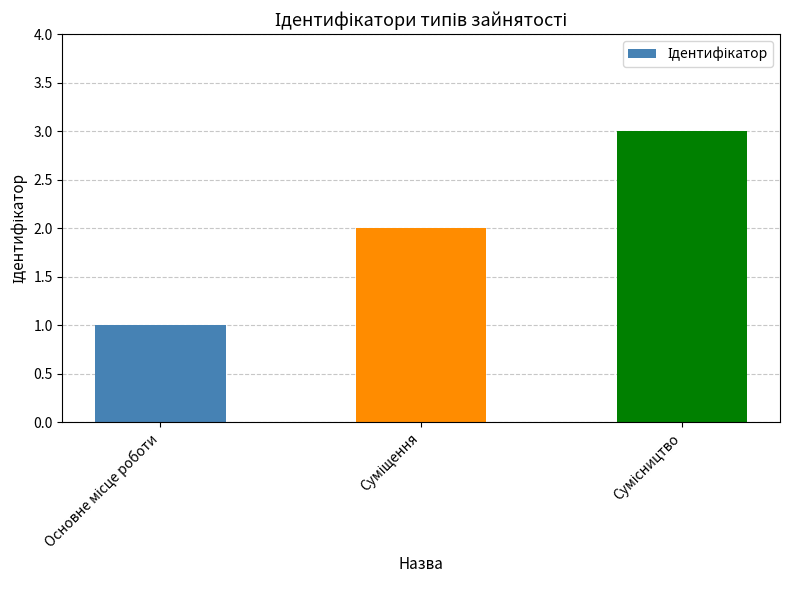

Reading left to right, extract all data points from this chart.

1	2	3